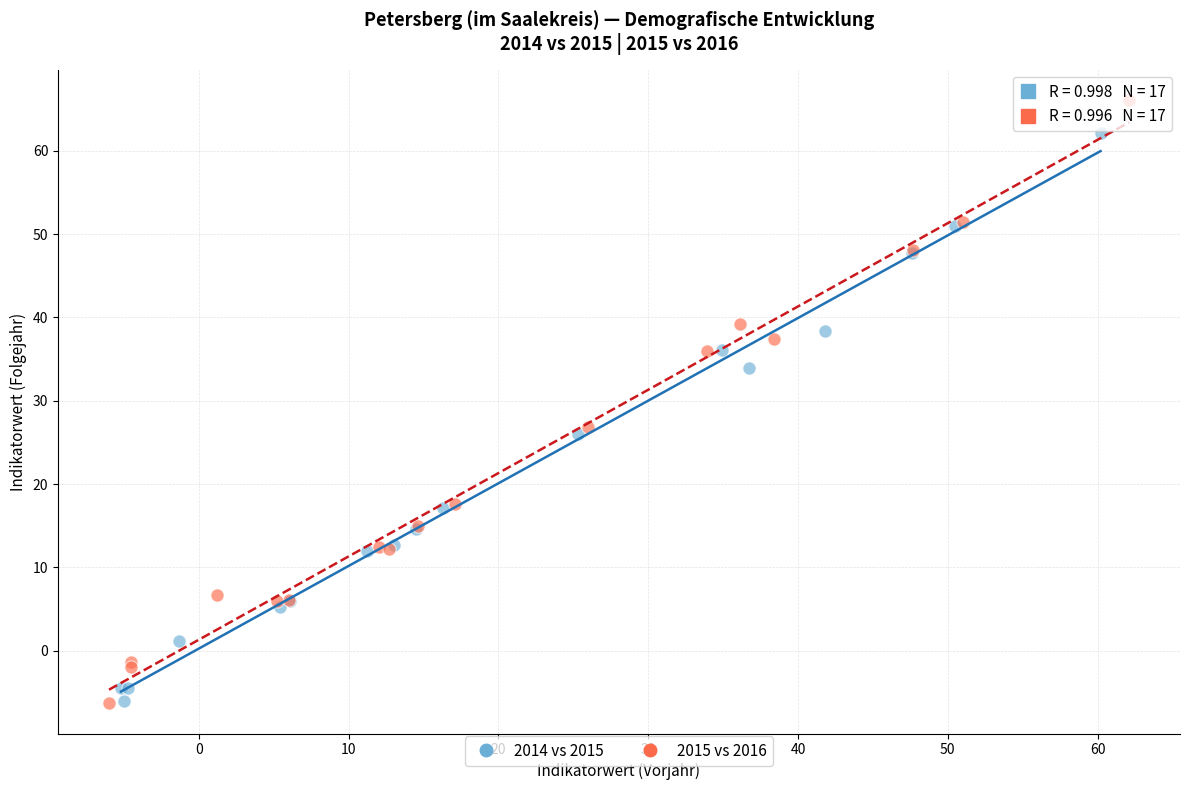

Which series has the widest spread of Y values?

2015 vs 2016